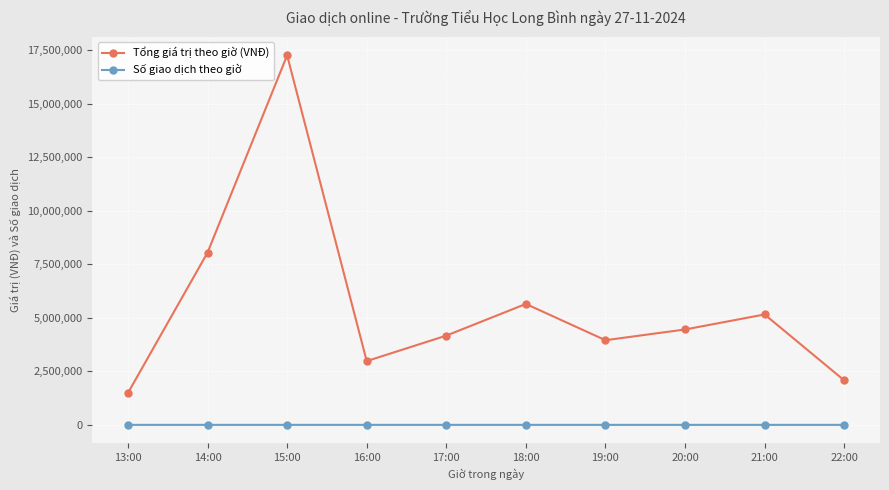

List the series in order of their overall mean, lowest first.

Số giao dịch theo giờ, Tổng giá trị theo giờ (VNĐ)